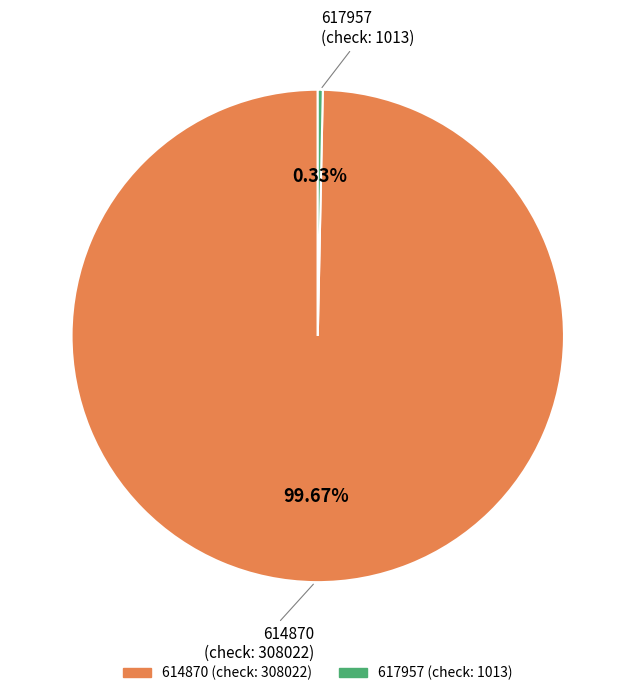

How many segments does this pie chart have?

2